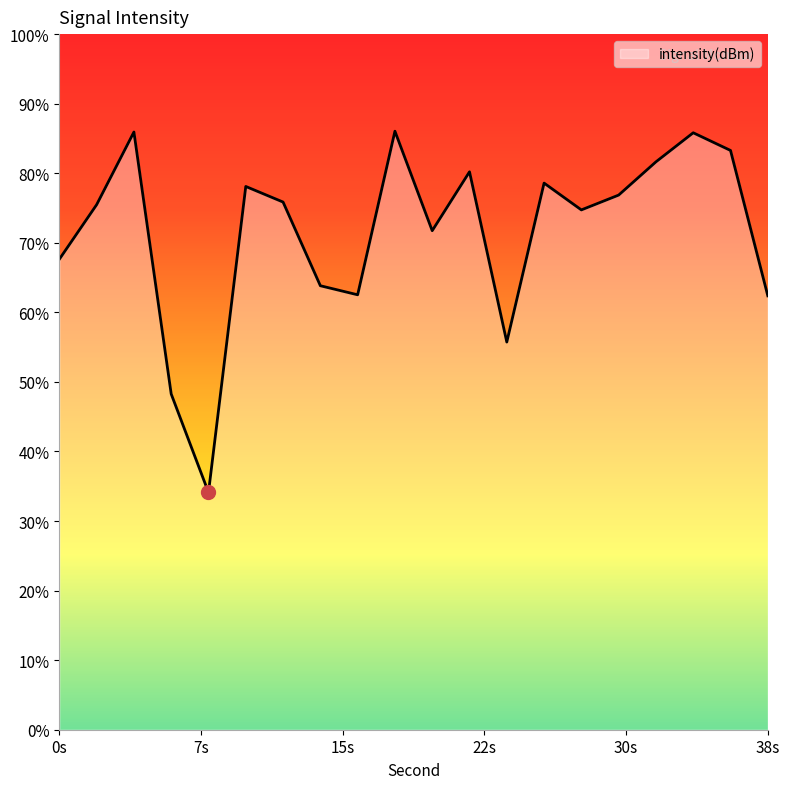

What is the value of the 16th point from the left?

-131.6